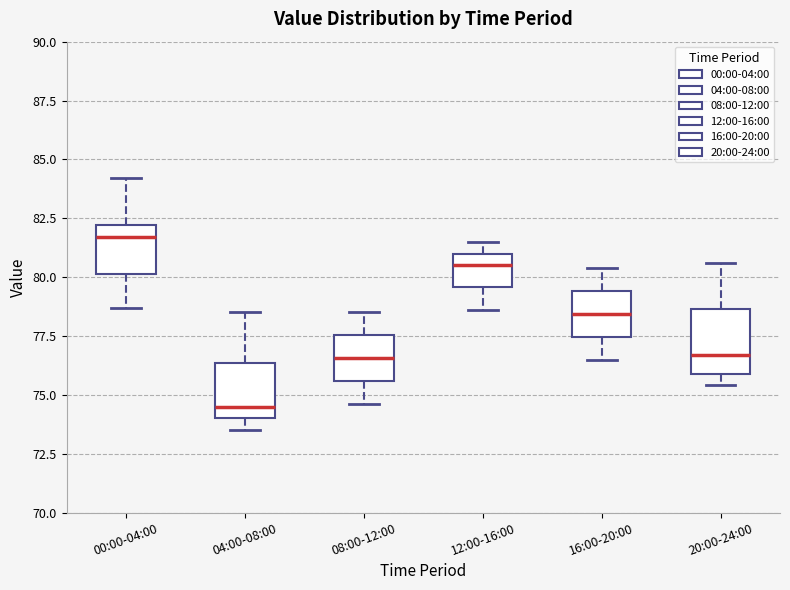

Which box has the lowest median line?

04:00-08:00